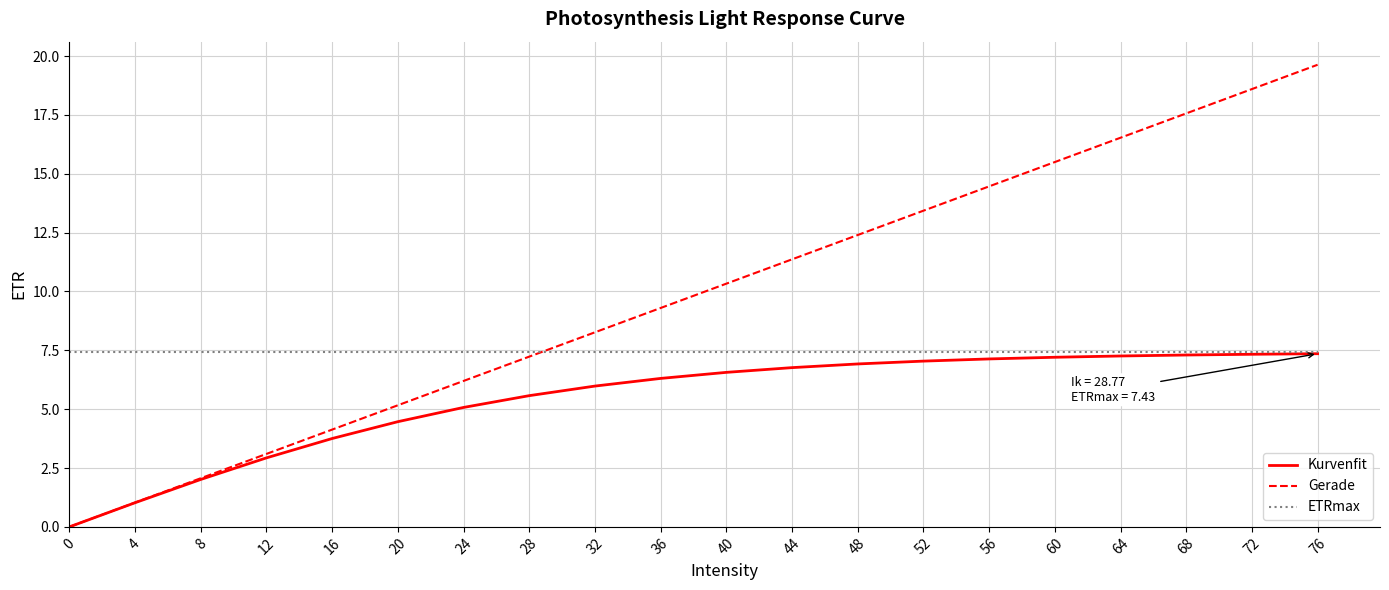

Is the value of ETRmax at 40 greater than the value of Kurvenfit at 44?

Yes